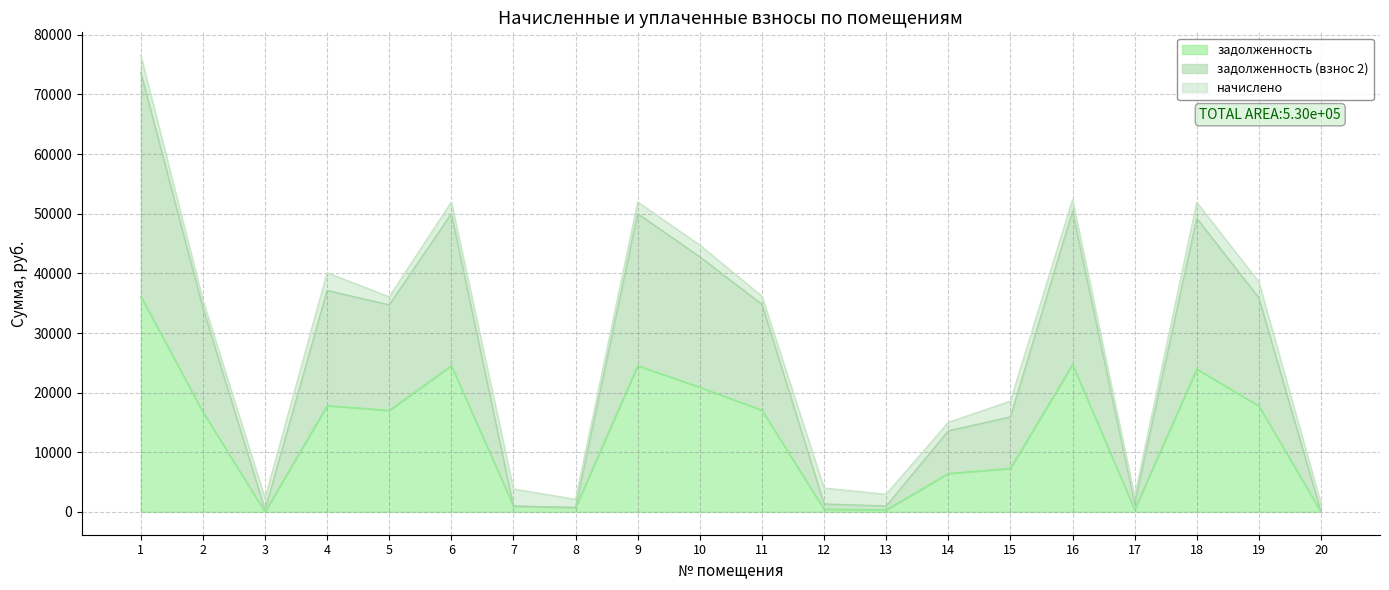

Which has a higher value, 2 or 7?

2